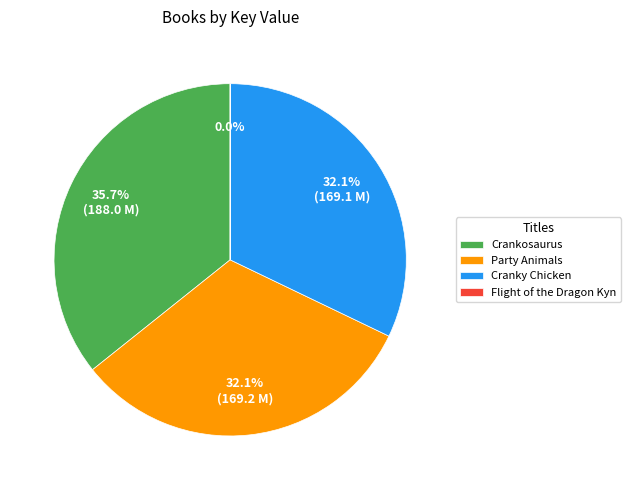

Is there any slice that represents more than half of the pie?

No